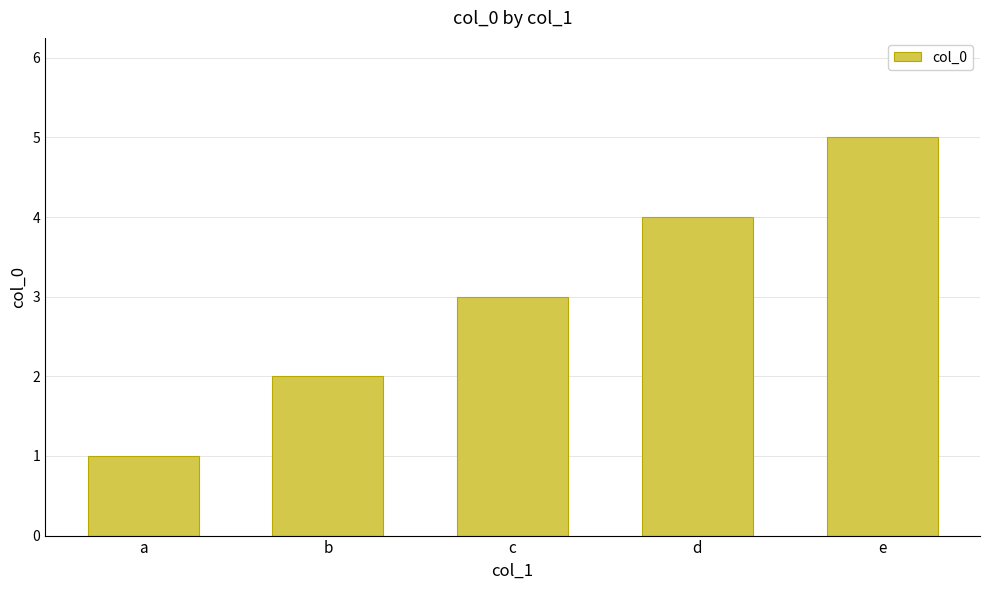

Reading left to right, extract all data points from this chart.

a=1	b=2	c=3	d=4	e=5